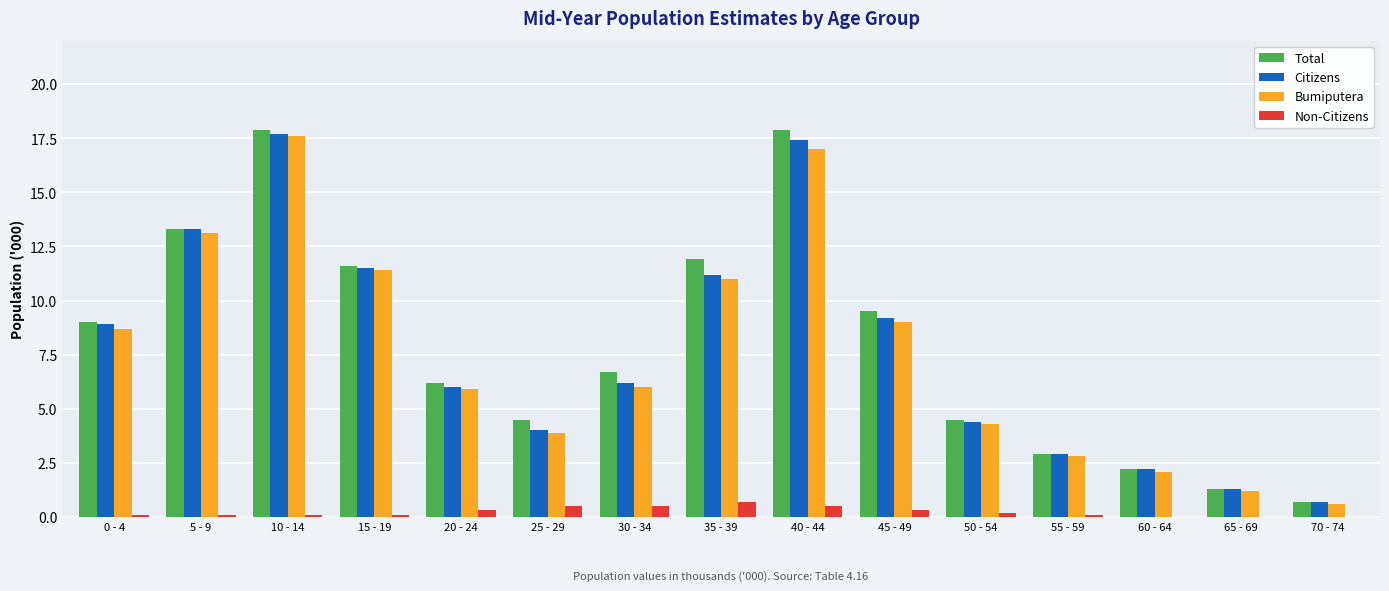

What is the maximum value for Non-Citizens?

0.7